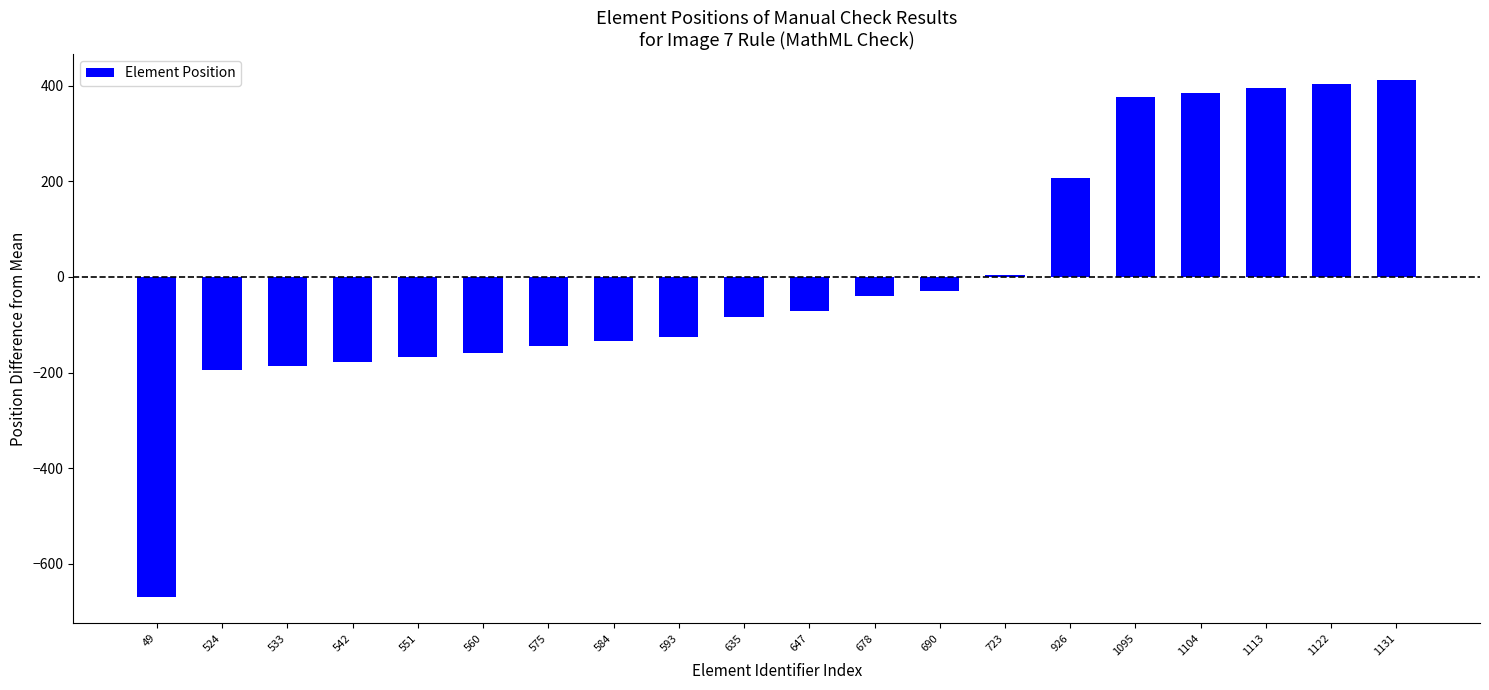

Is it true that the value at 1104 is 385.2?

True